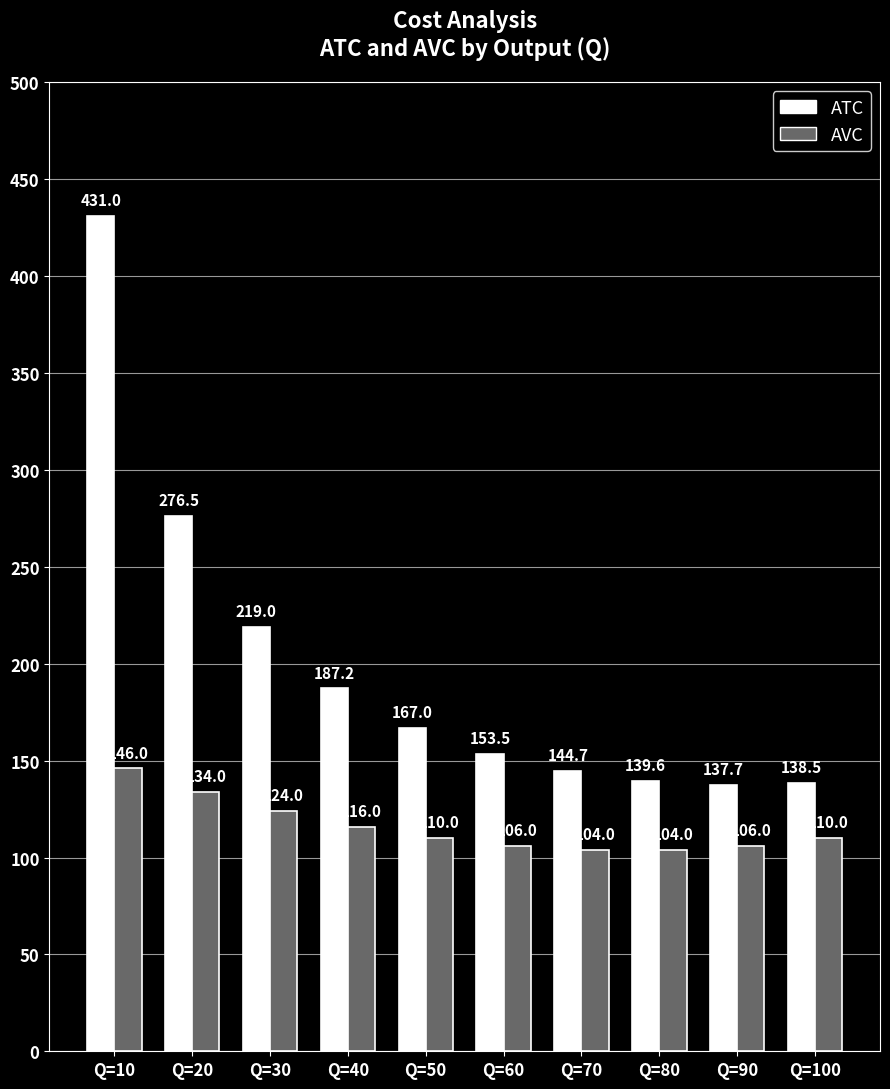

Where does the AVC series first go above 110?

Q=10